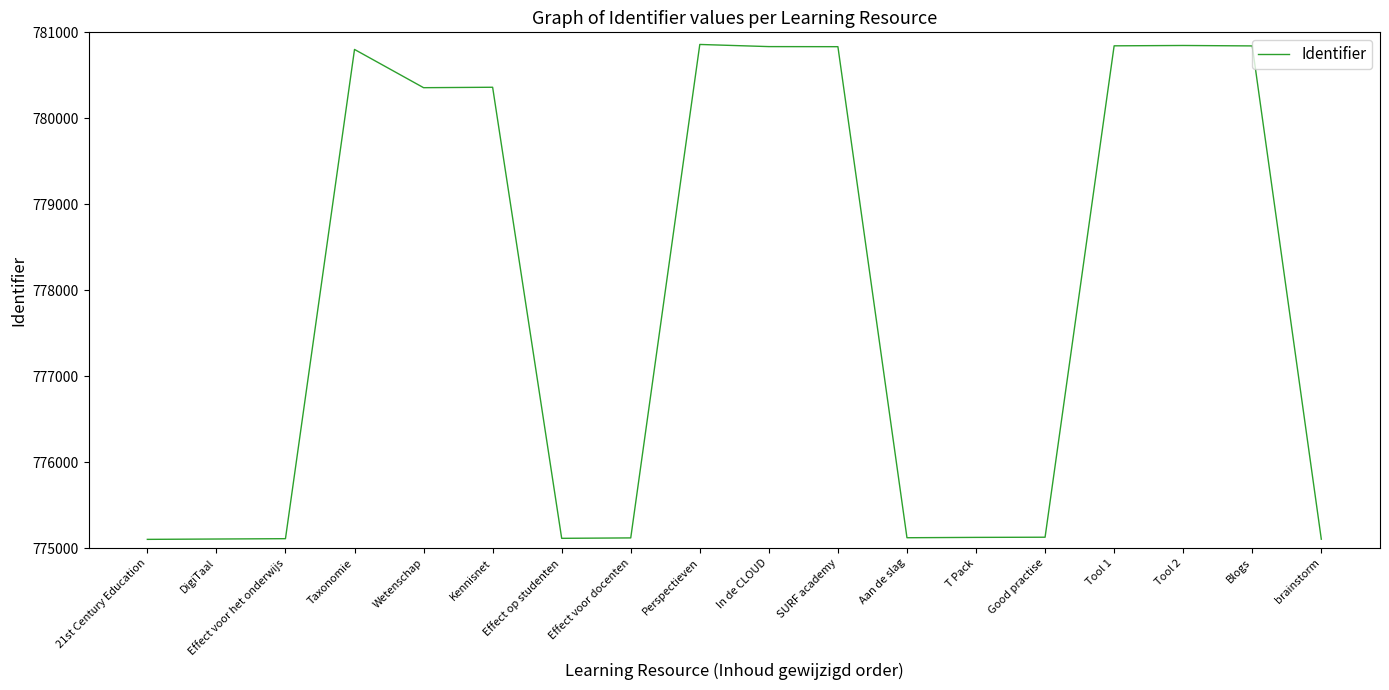

Where is the data nearest to the value 777980?

Wetenschap